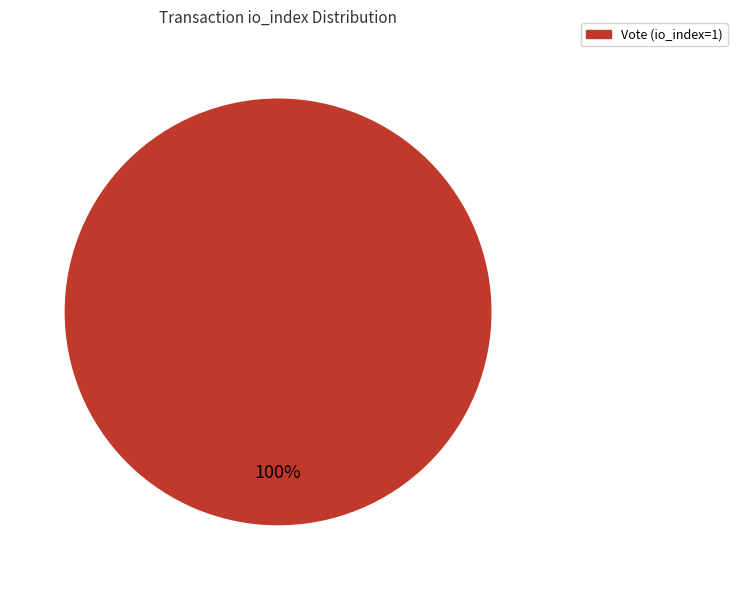

Count the number of slices in the pie.

1